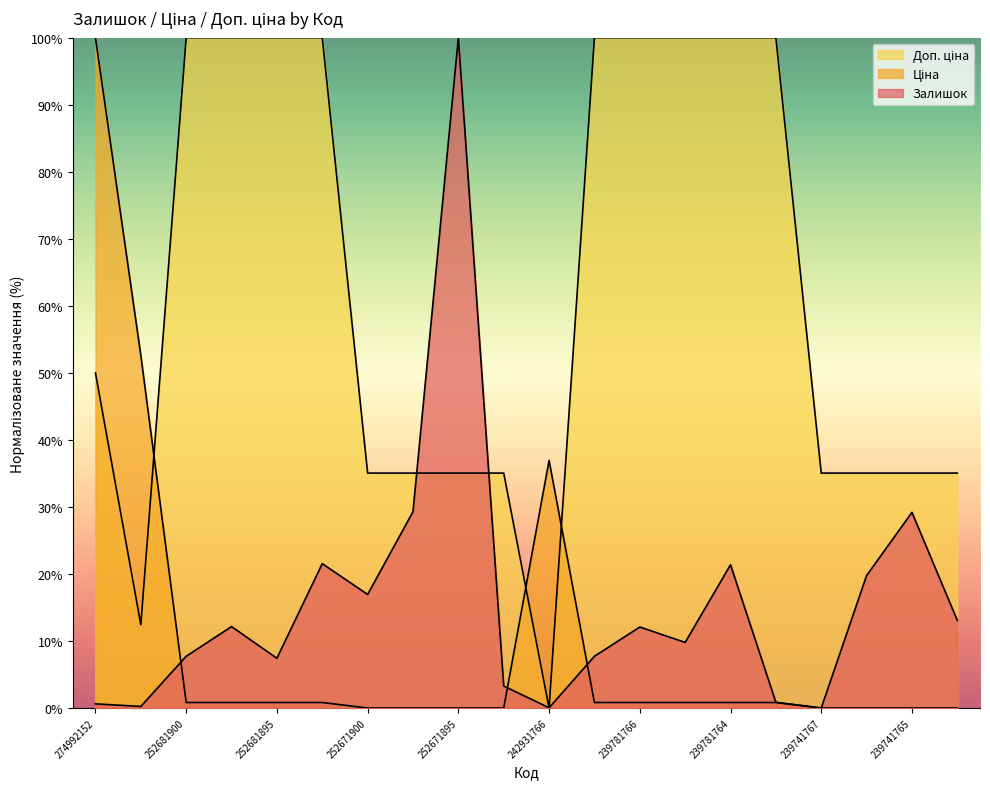

At which label does Доп. ціна first exceed 49?

274992152